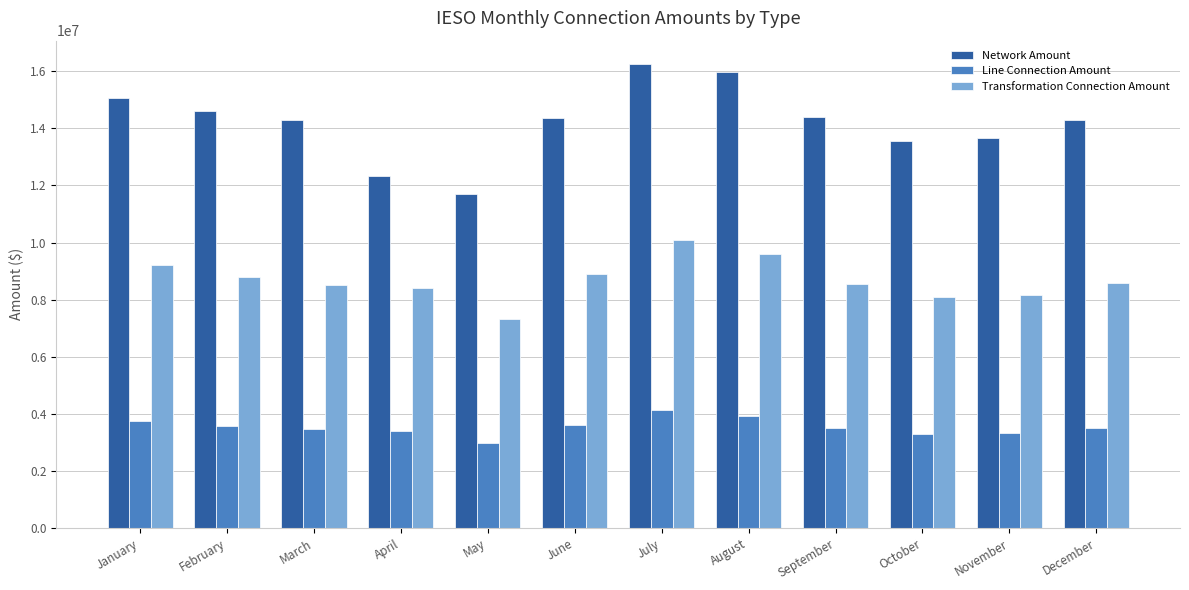

Read the Transformation Connection Amount value at June.

8911003.8